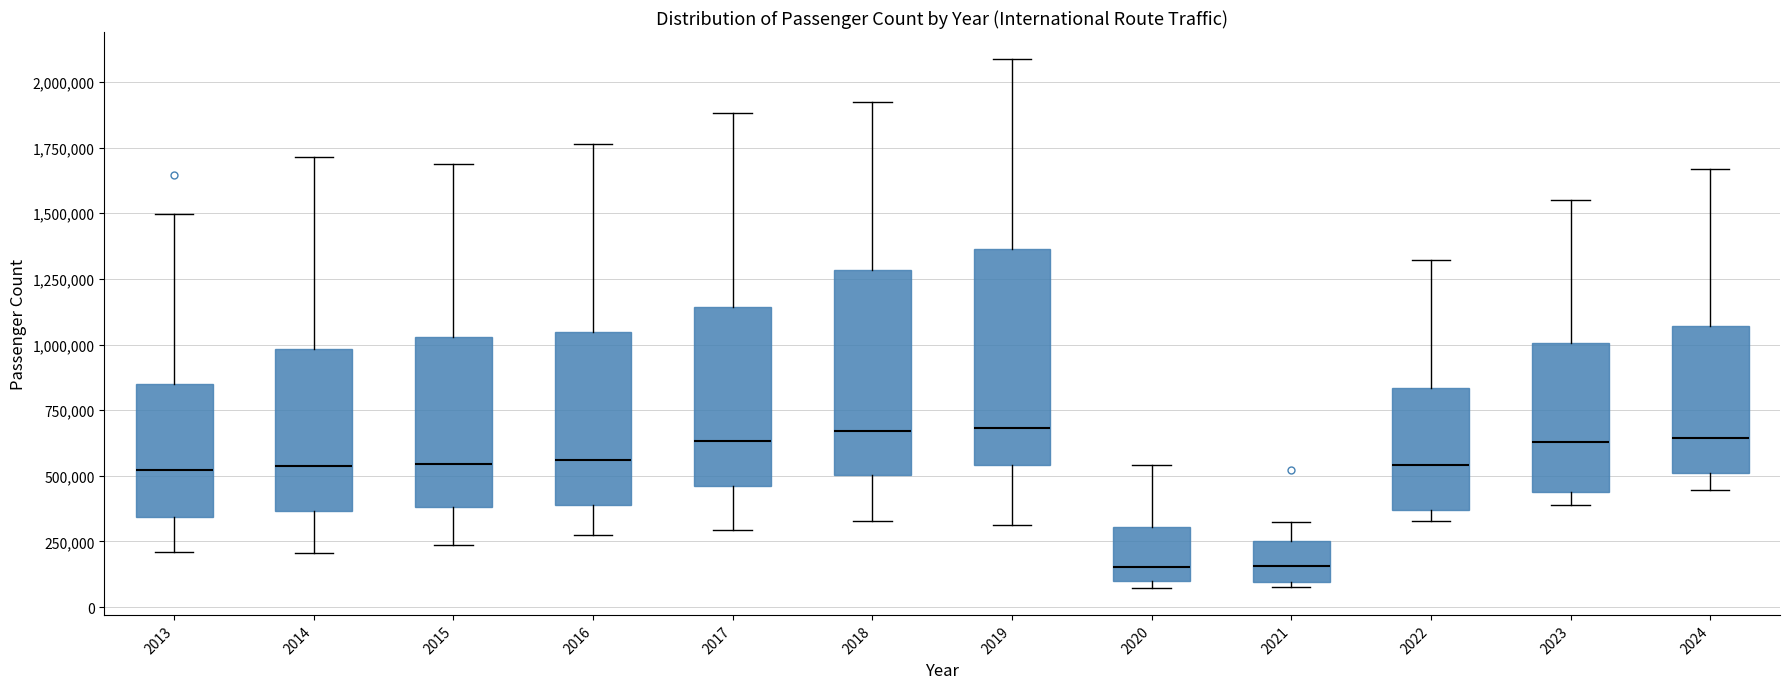

Reading left to right, transcribe this box plot: for each box, give where its median line is, the range the box spans, and where its two whiskers end, as read against the y-axis. The values are not printed on the chart, so give them approximately, as read against the axis.

2013: median 500000, box 350000 to 850000, whiskers 200000 to 1500000
2014: median 550000, box 350000 to 1000000, whiskers 200000 to 1700000
2015: median 550000, box 400000 to 1050000, whiskers 250000 to 1700000
2016: median 550000, box 400000 to 1050000, whiskers 300000 to 1750000
2017: median 650000, box 450000 to 1150000, whiskers 300000 to 1900000
2018: median 650000, box 500000 to 1300000, whiskers 350000 to 1900000
2019: median 700000, box 550000 to 1350000, whiskers 300000 to 2100000
2020: median 150000, box 100000 to 300000, whiskers 50000 to 550000
2021: median 150000, box 100000 to 250000, whiskers 100000 (just below the box's lower edge) to 350000
2022: median 550000, box 350000 to 850000, whiskers 350000 (just below the box's lower edge) to 1300000
2023: median 650000, box 450000 to 1000000, whiskers 400000 to 1550000
2024: median 650000, box 500000 to 1050000, whiskers 450000 to 1650000